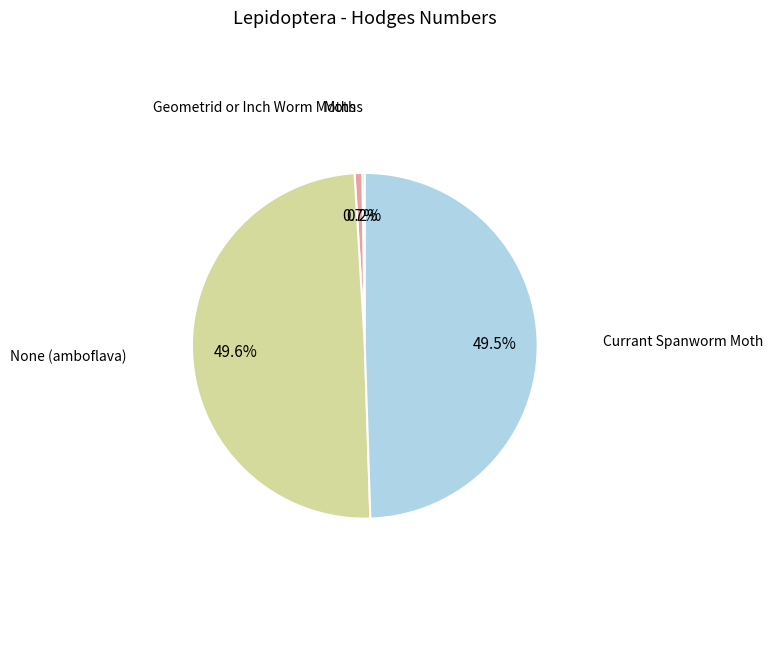

To the nearest percent, what is the difference between the largest and smallest slice percentages?

49%